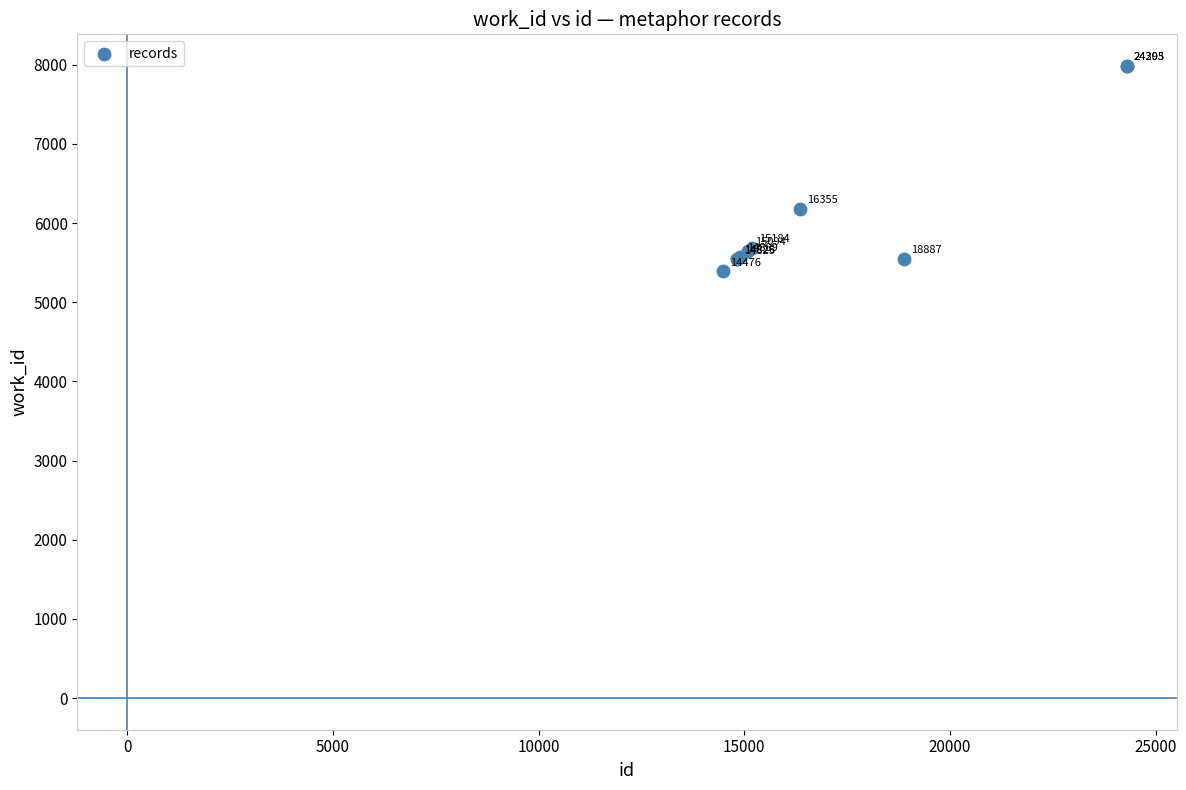

What Y value in the scatter plot is closest to 6686?

6179